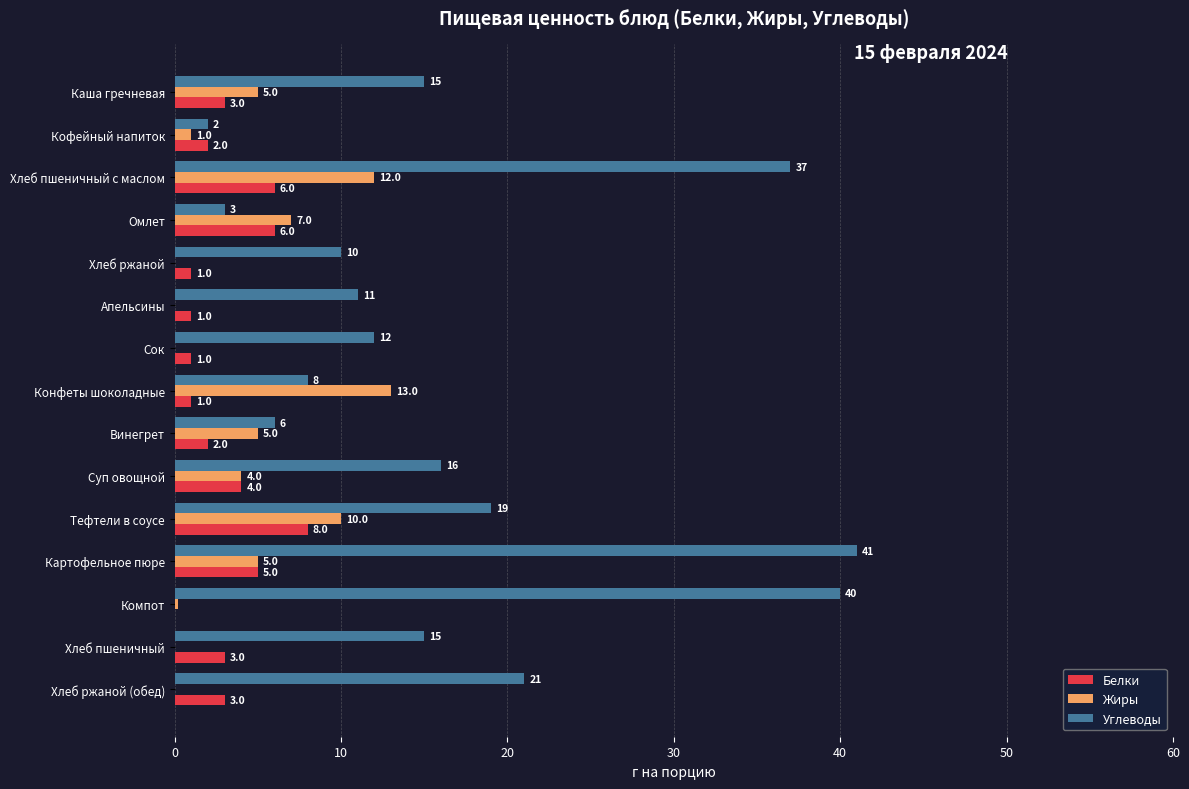

Where is Белки nearest to the value 4?

Суп овощной